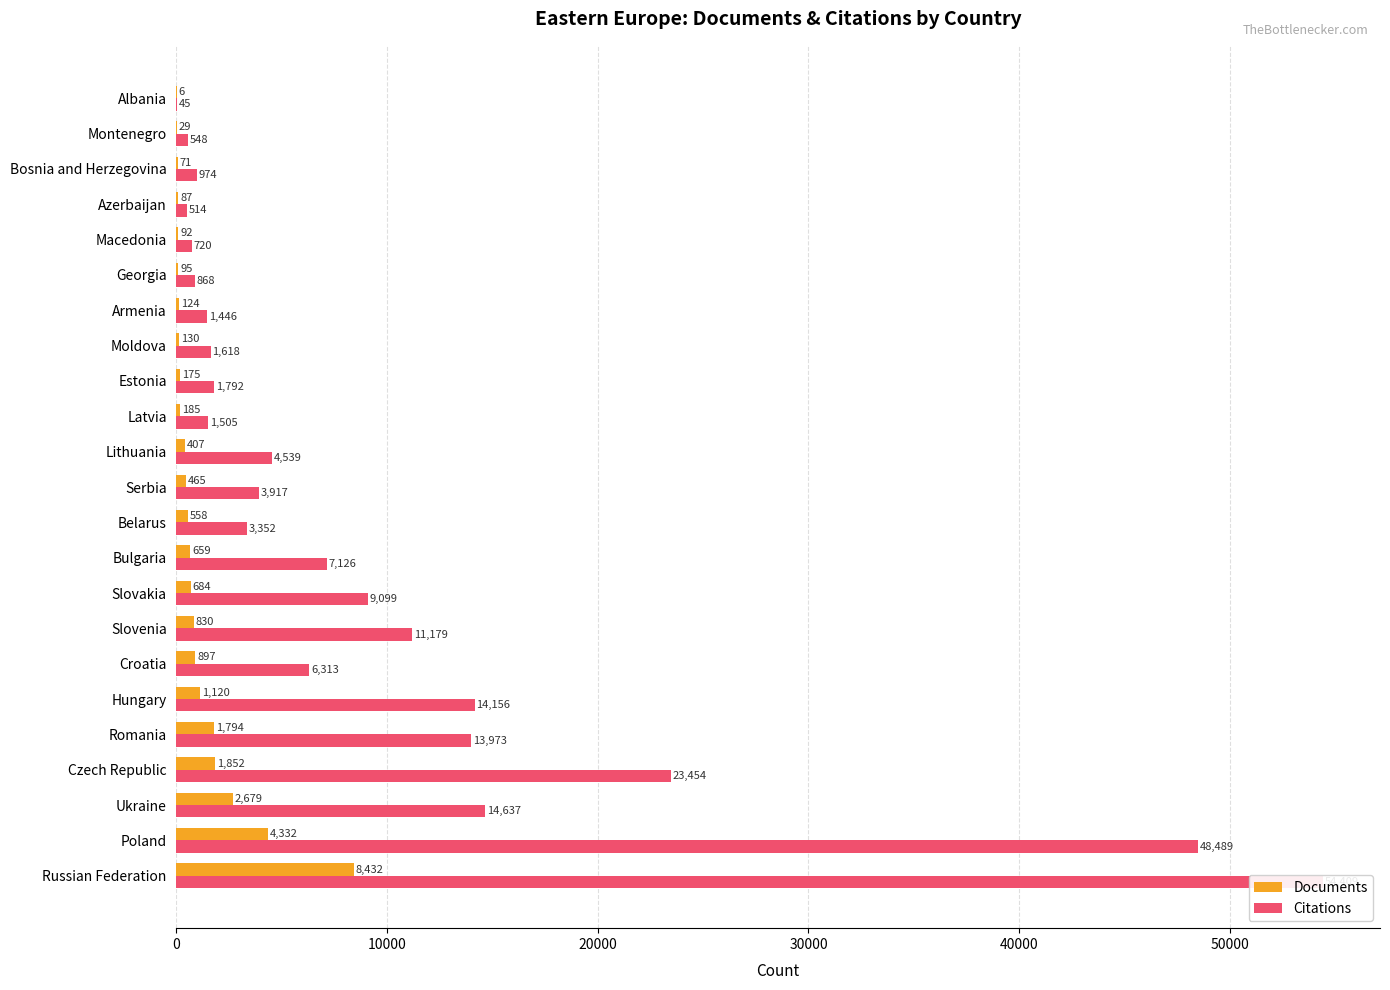

What position from the right is Azerbaijan?

4